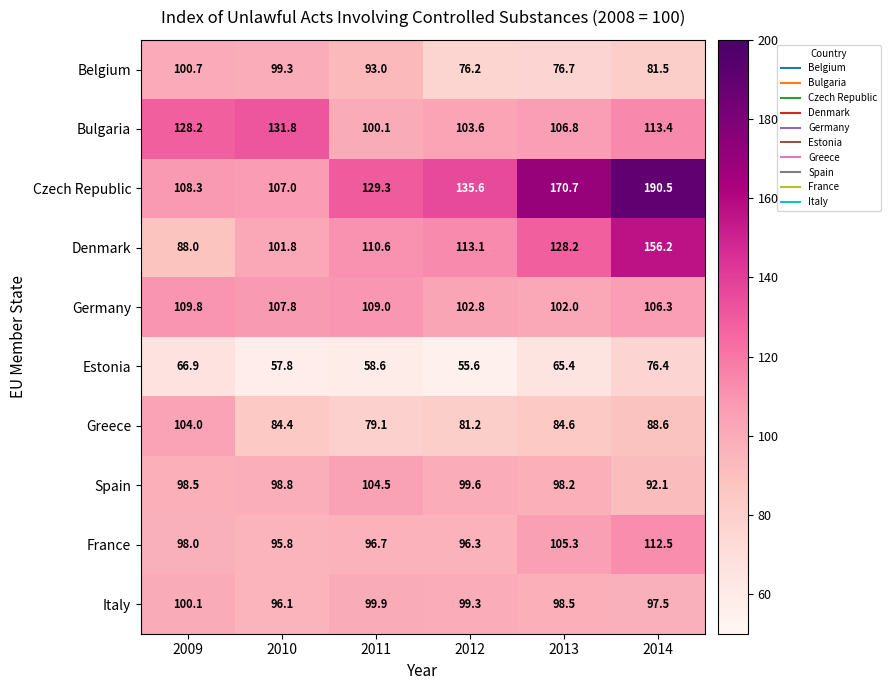

At how many categories does at least one series exceed 122?

6